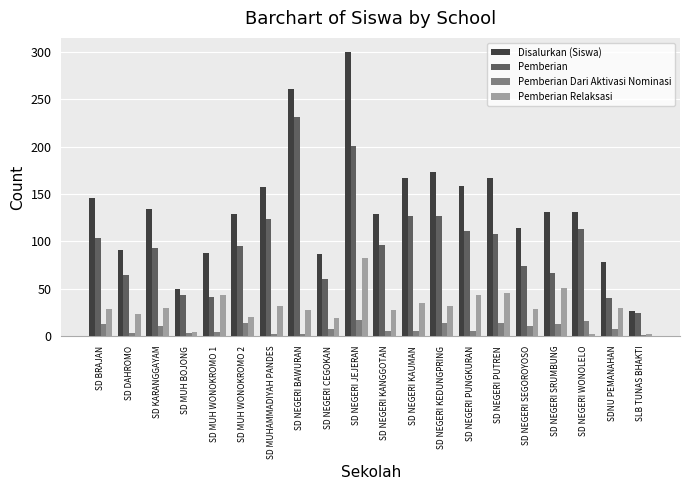

What is the value of the Pemberian Dari Aktivasi Nominasi bar at the 17th from the left?

13